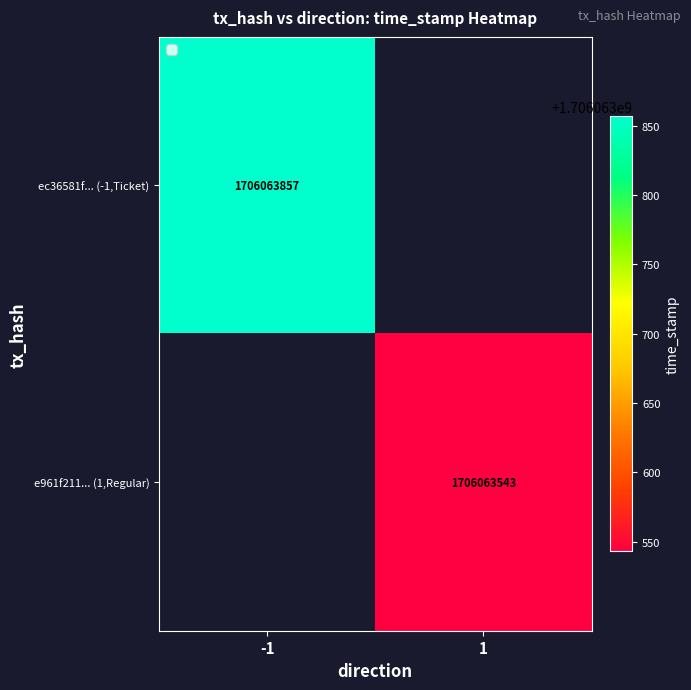

True or false: e961f211... (1,Regular) has a value of 2648069994 at 1.

False